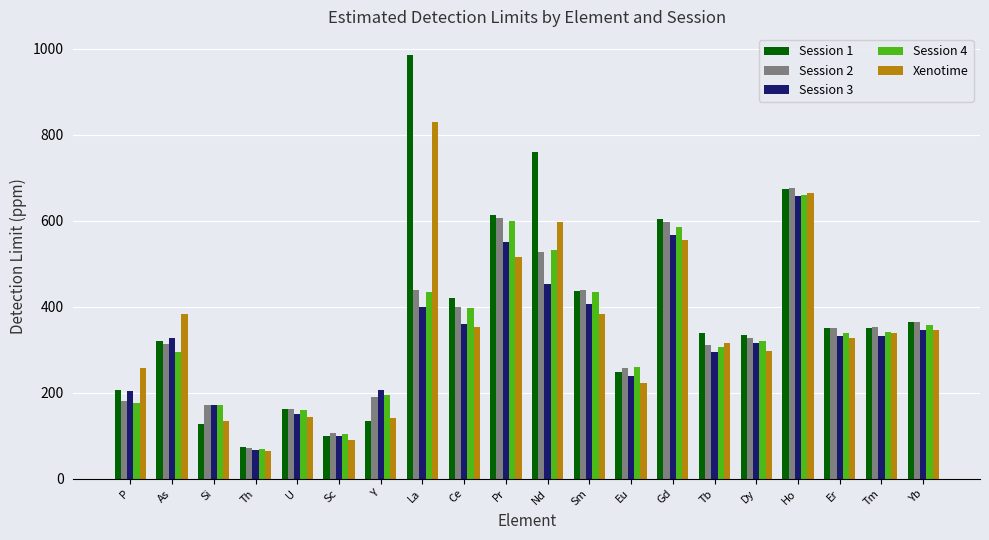

Is it true that Session 3 equals 926.7 at Ho?

False